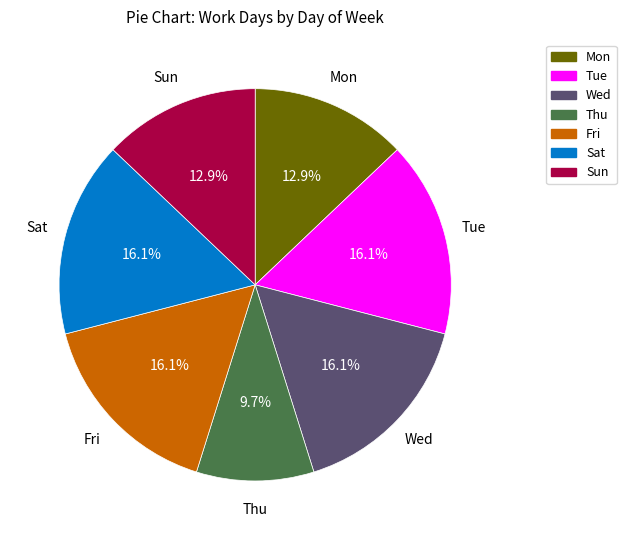

Approximately how many times larger is the value at Sat compared to Wed?

1.0